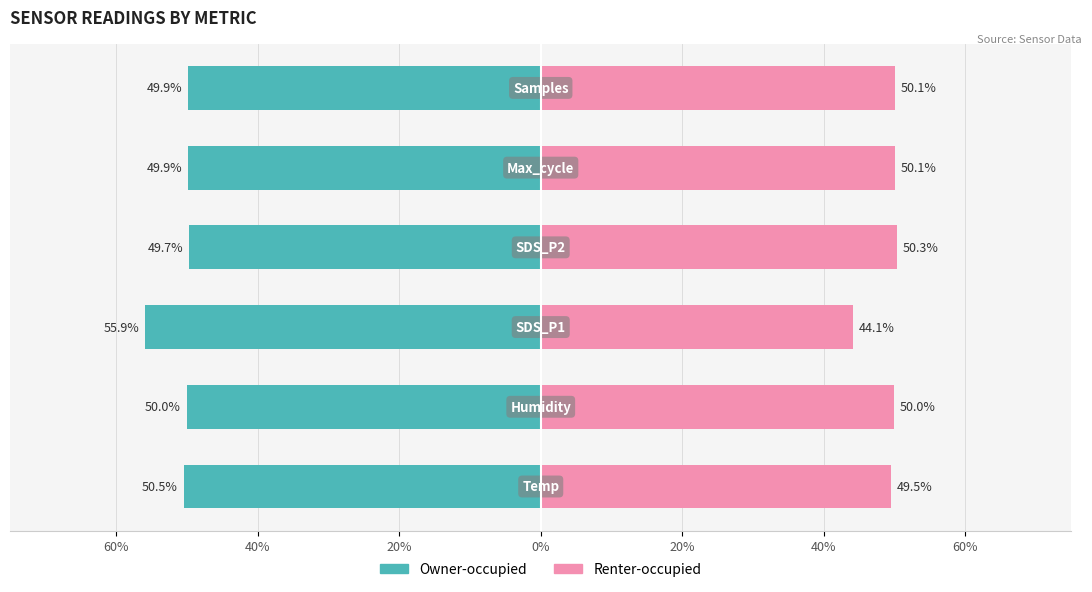

How many bars are there in total?

12